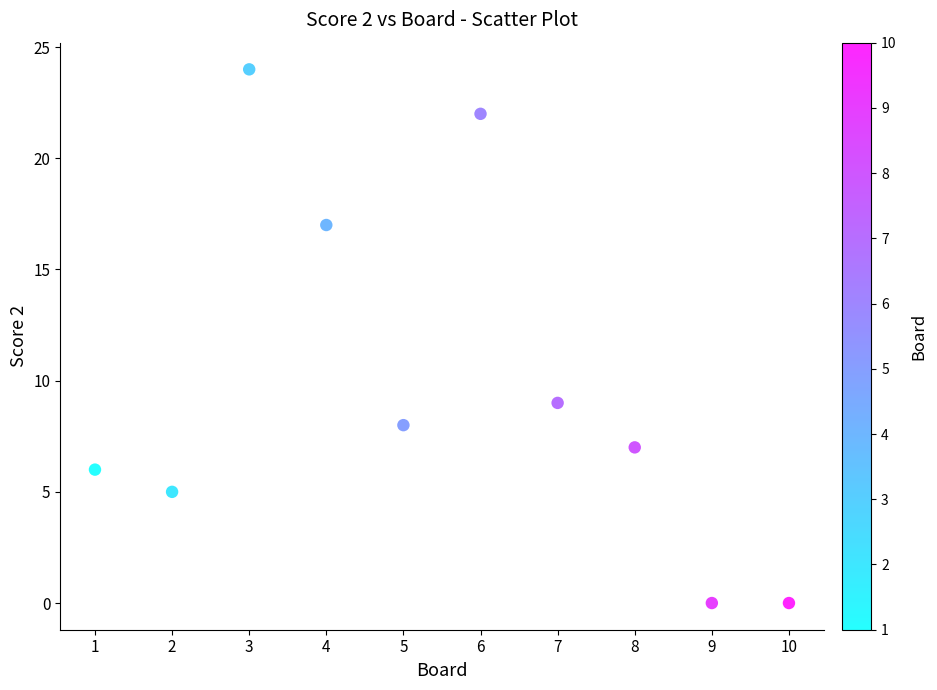

What is the range of Y values (max minus min)?

24